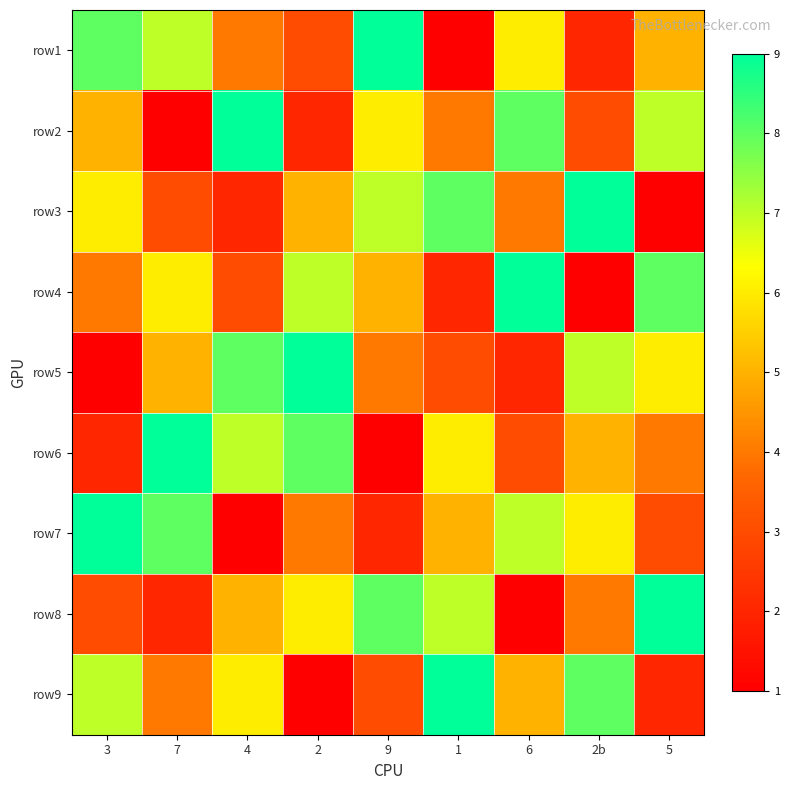

Count the number of data series in this chart.

9